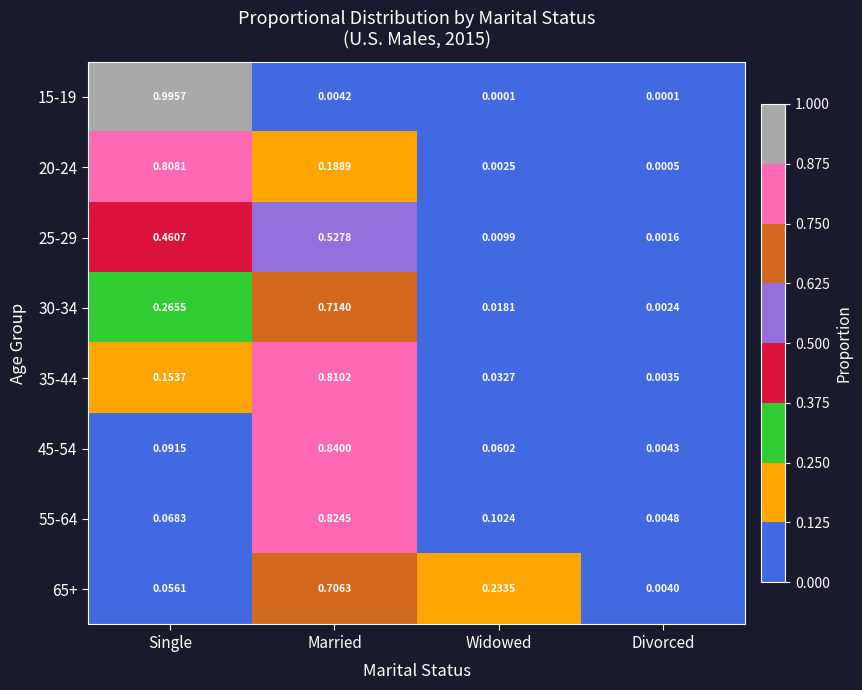

At which category is the sum across all series the highest?

Married